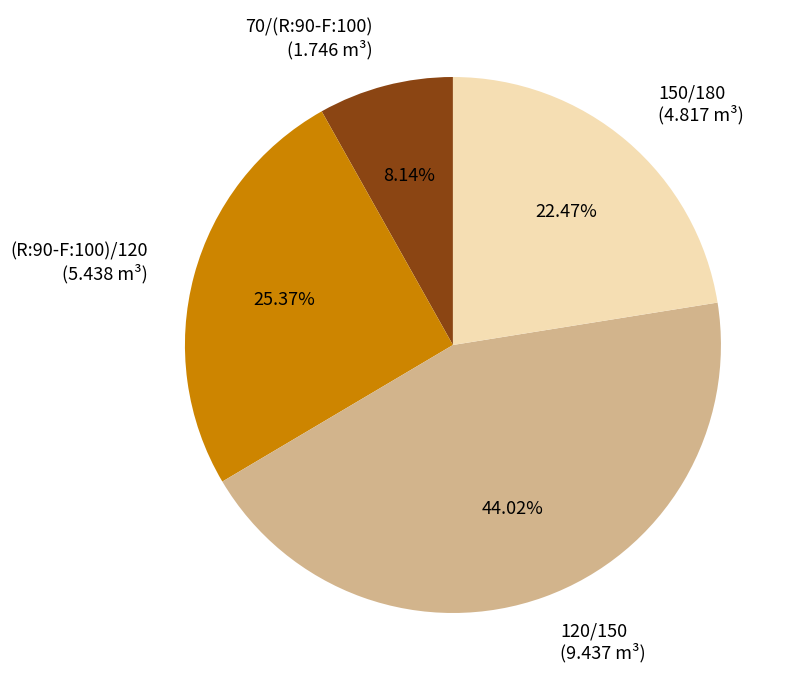

To the nearest percent, what percentage of the pie is (R:90-F:100)/120?

25%